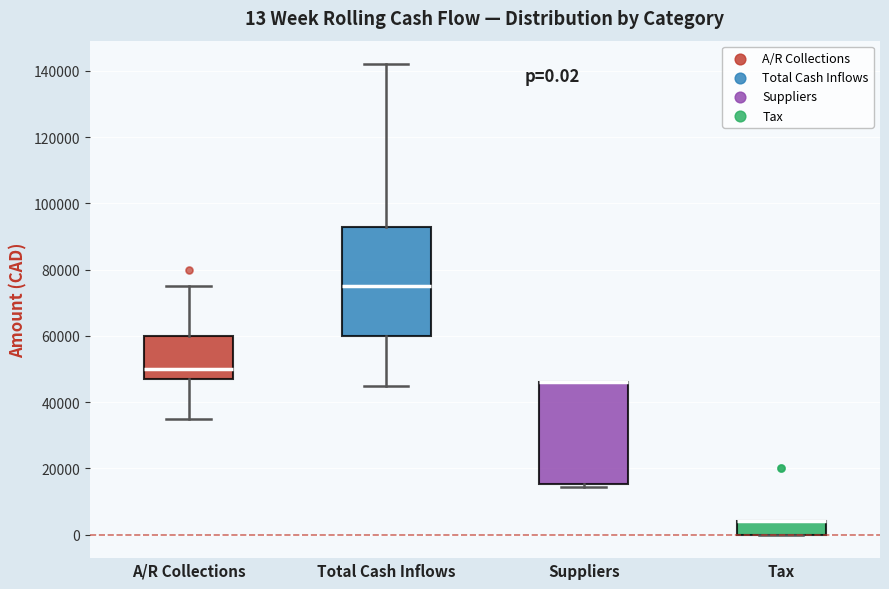

Which box is the tallest, from its lower edge to its upper edge?

Total Cash Inflows